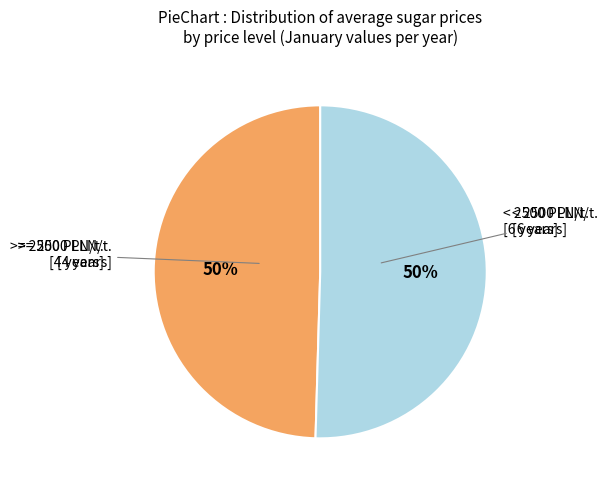

To the nearest percent, what is the average slice percentage?

50%